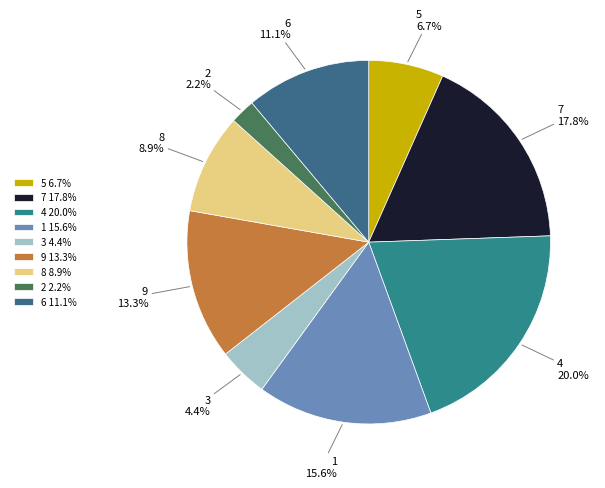

What is the ratio of the value at 8 to the value at 2?

4.0